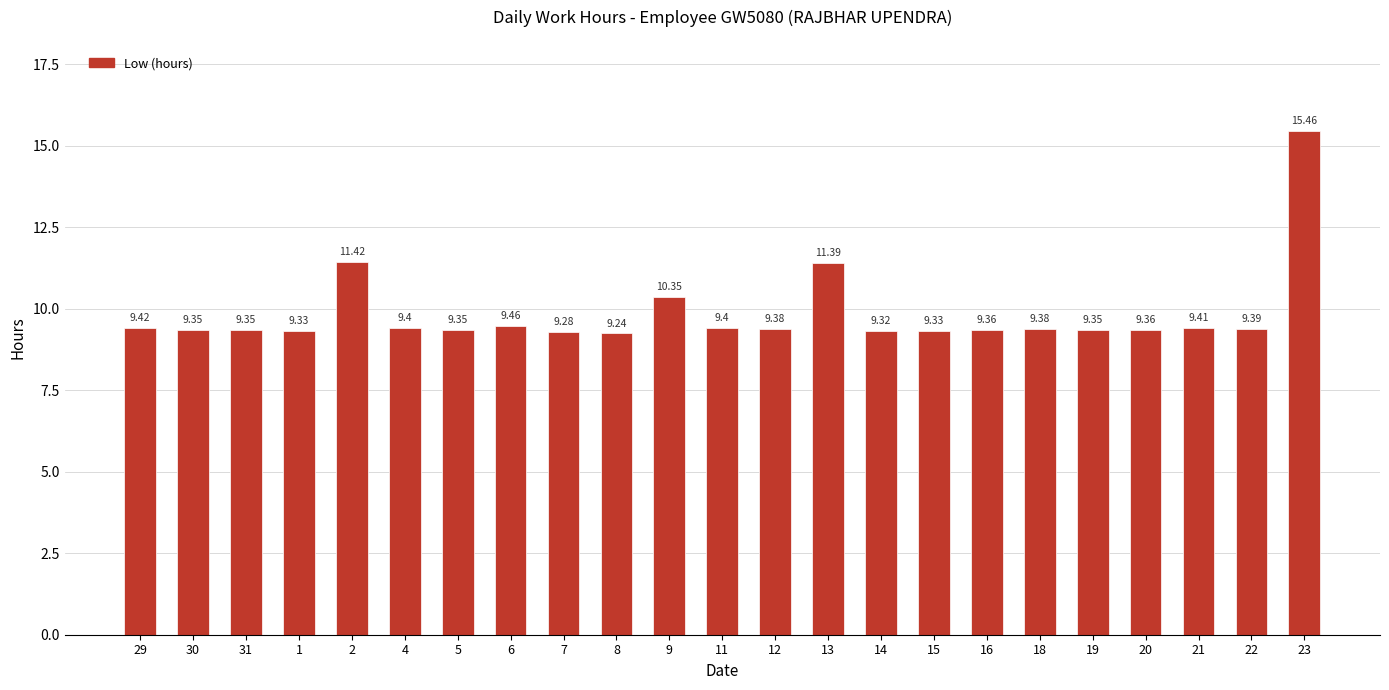

What is the ratio of the value at 18 to the value at 7?

1.0